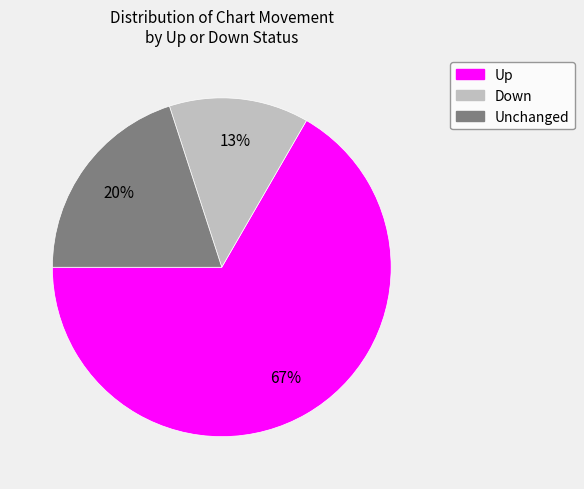

To the nearest percent, what is the average slice percentage?

33%